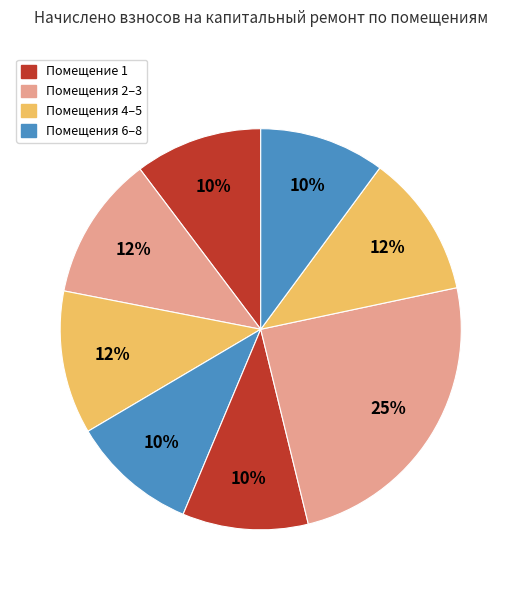

How many slices are in this pie chart?

8